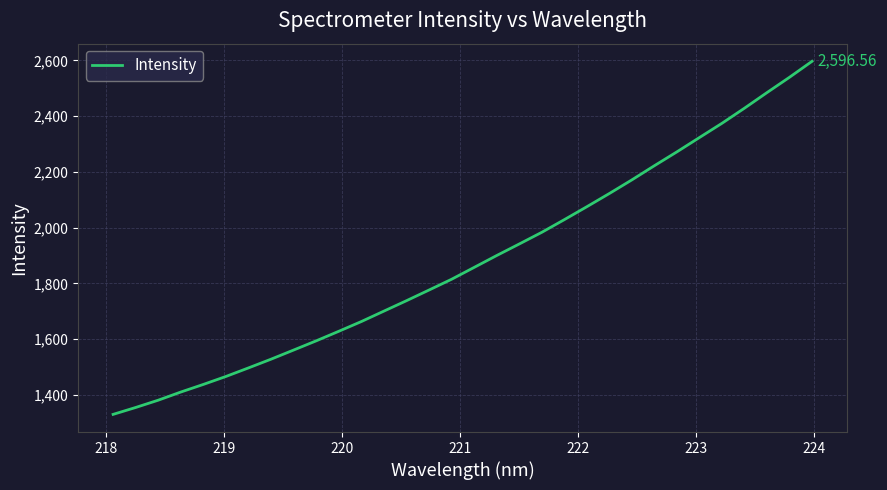

What is the difference between the maximum and second lowest values?

1242.2